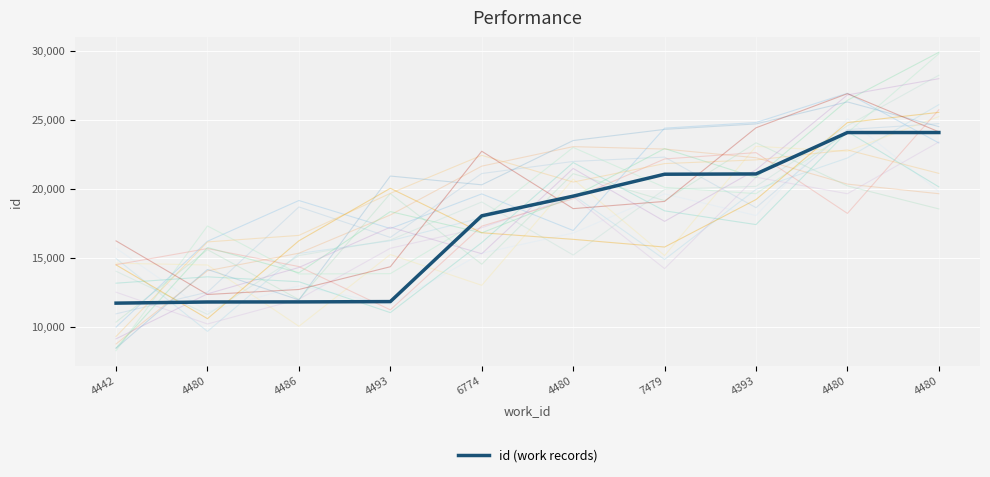

Is it true that the value at 4393 is 21065?

True